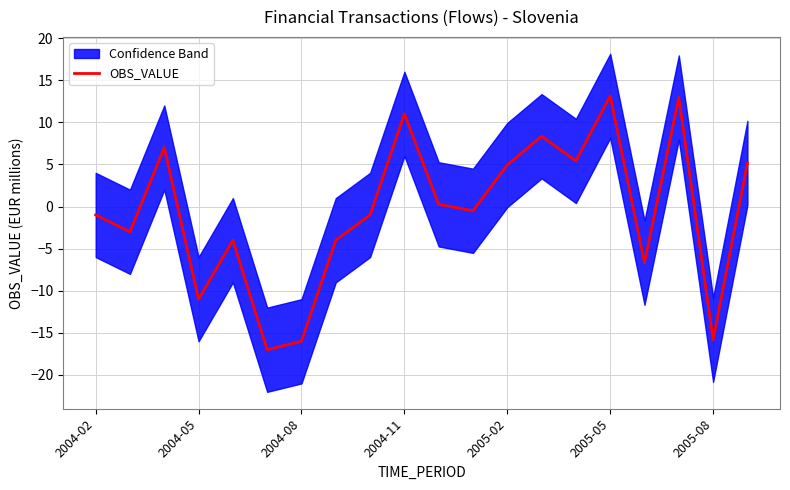

The value at 7 is -1.8. True or false?

False